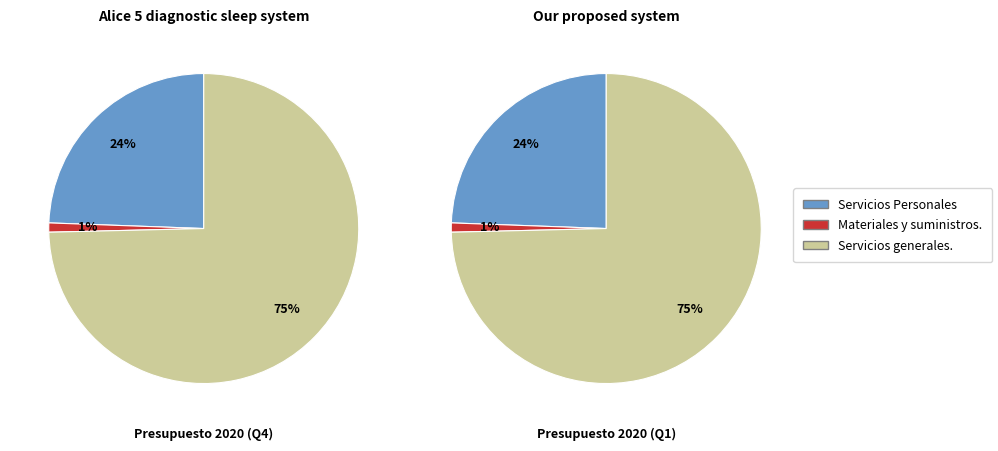

What portion of the pie excludes Servicios Personales?

75.6%